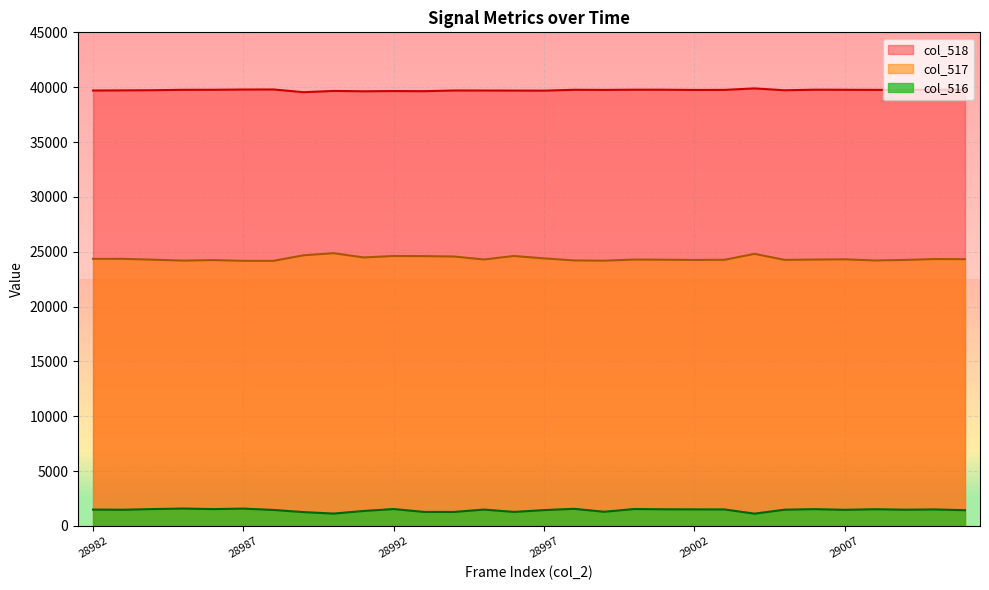

What is the value of the col_517 point at the 1st from the left?

24349